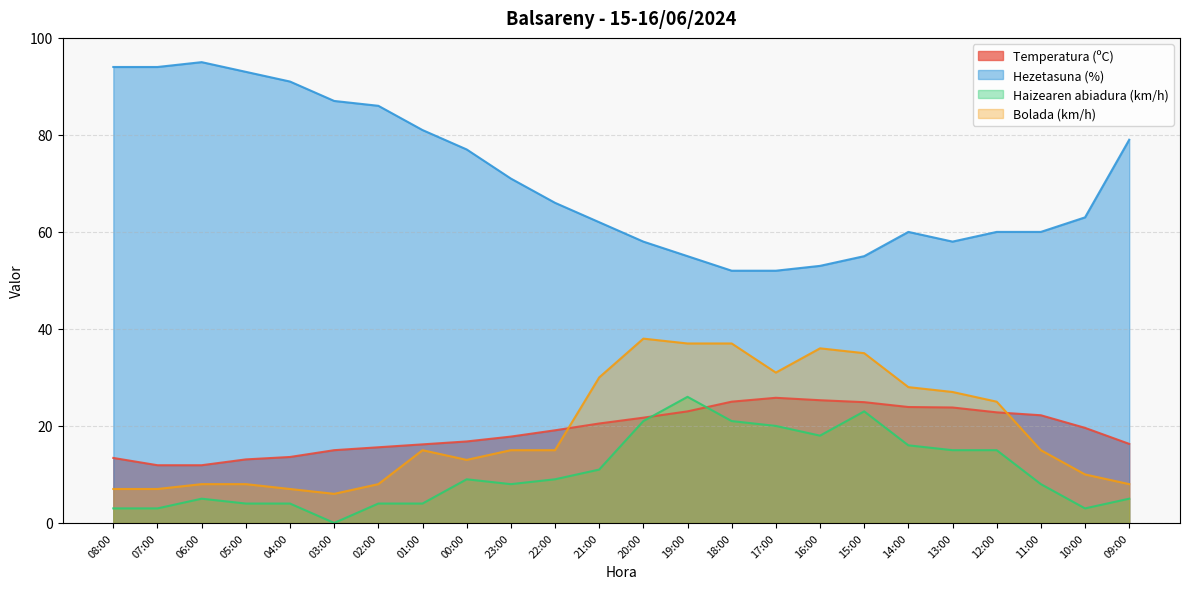

What is the difference between the Bolada (km/h) values at 23:00 and 21:00?

15.0